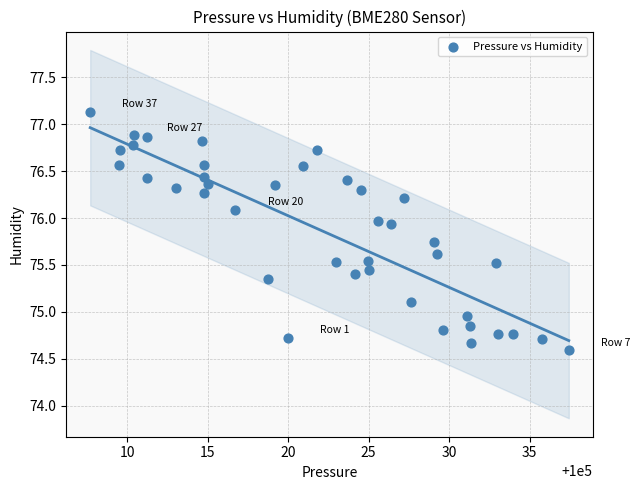

What is the range of X values (max minus min)?

29.8